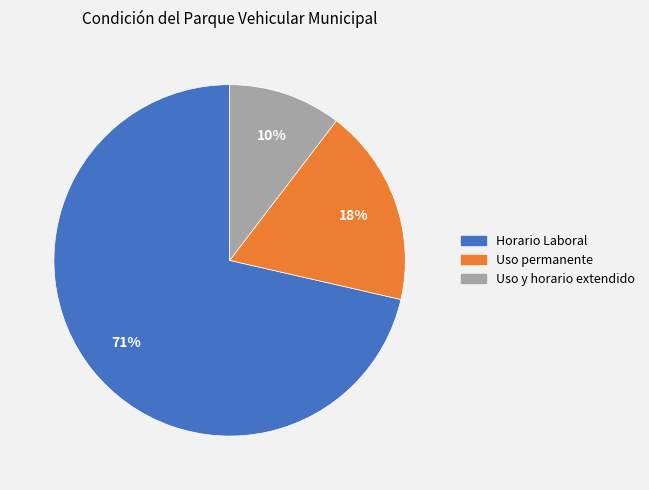

To the nearest percent, what is the average slice percentage?

33%